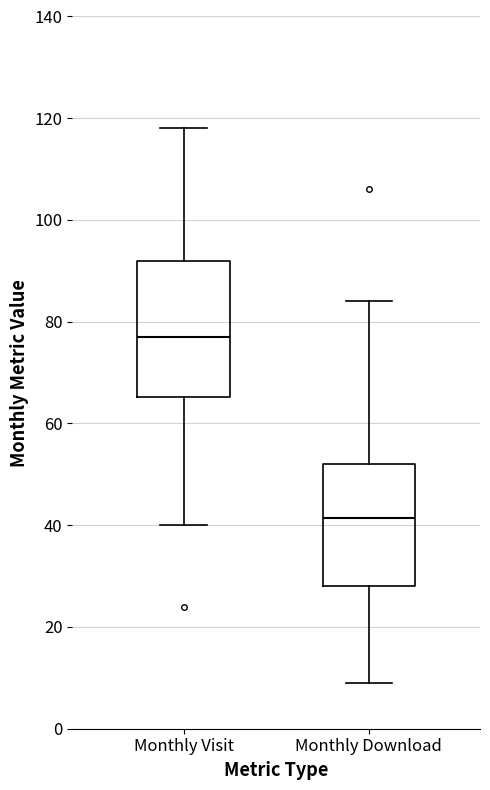

Which box is the tallest, from its lower edge to its upper edge?

Monthly Visit